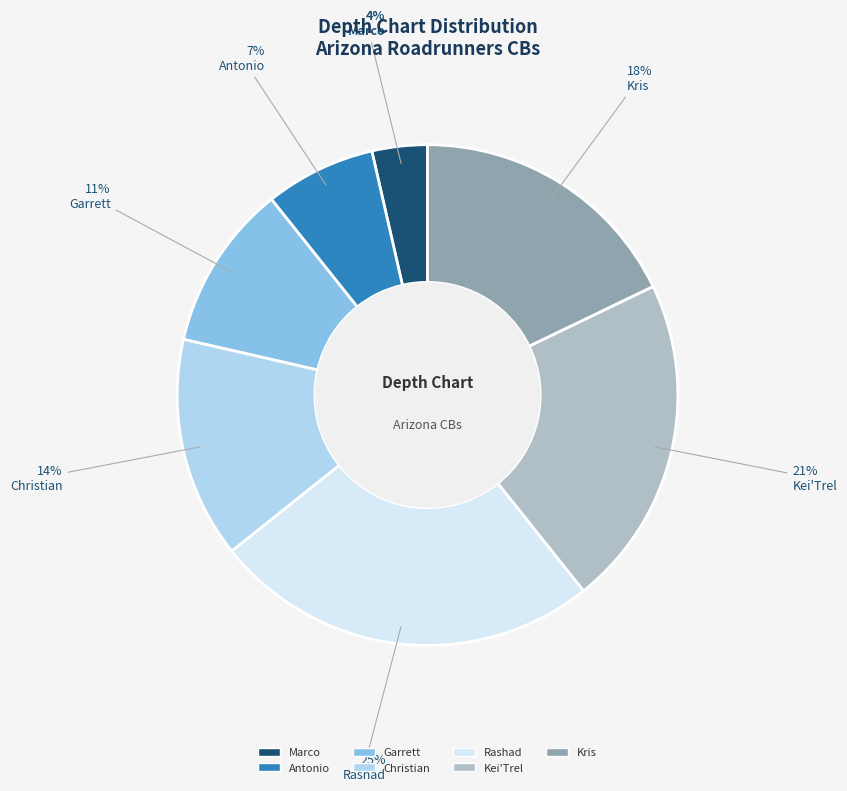

What is the smallest slice in the pie chart?

Marco